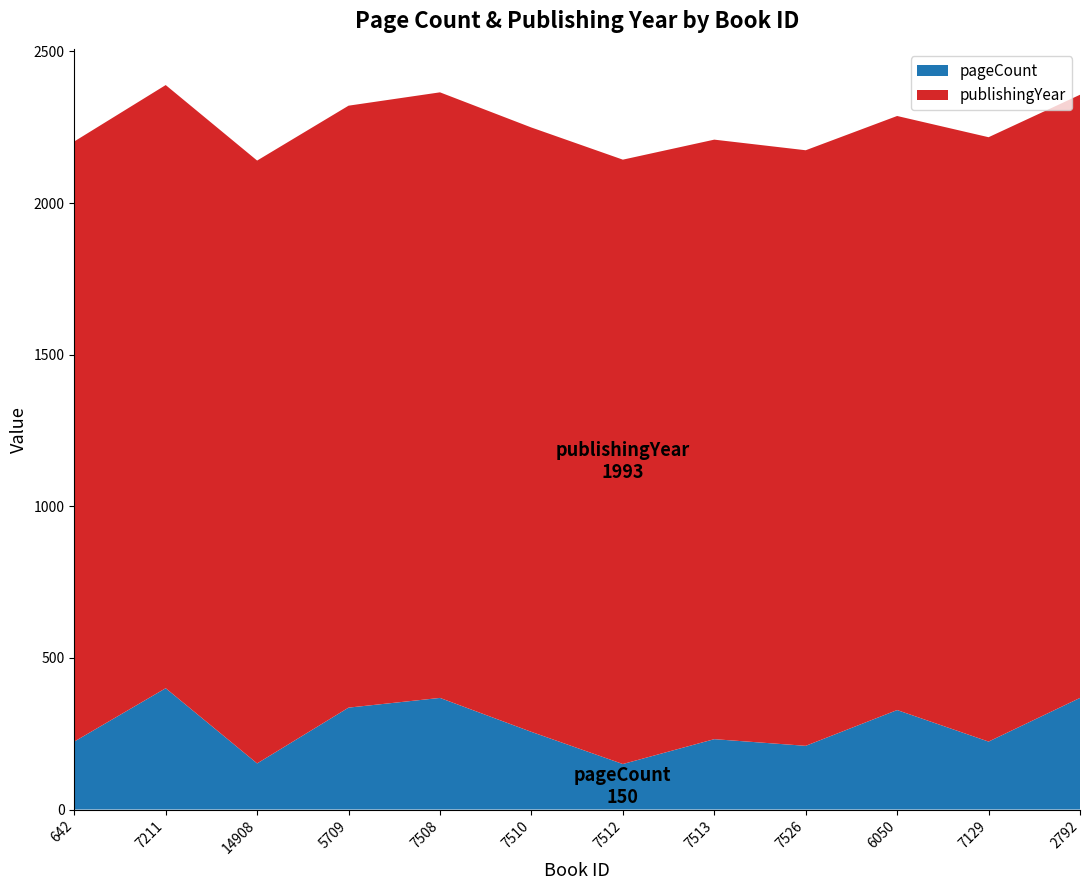

Reading left to right, extract all data points from this chart.

pageCount: 224	400	152	336	368	256	150	232	210	328	224	368
publishingYear: 1979	1989	1988	1985	1997	1993	1993	1977	1964	1959	1993	1989